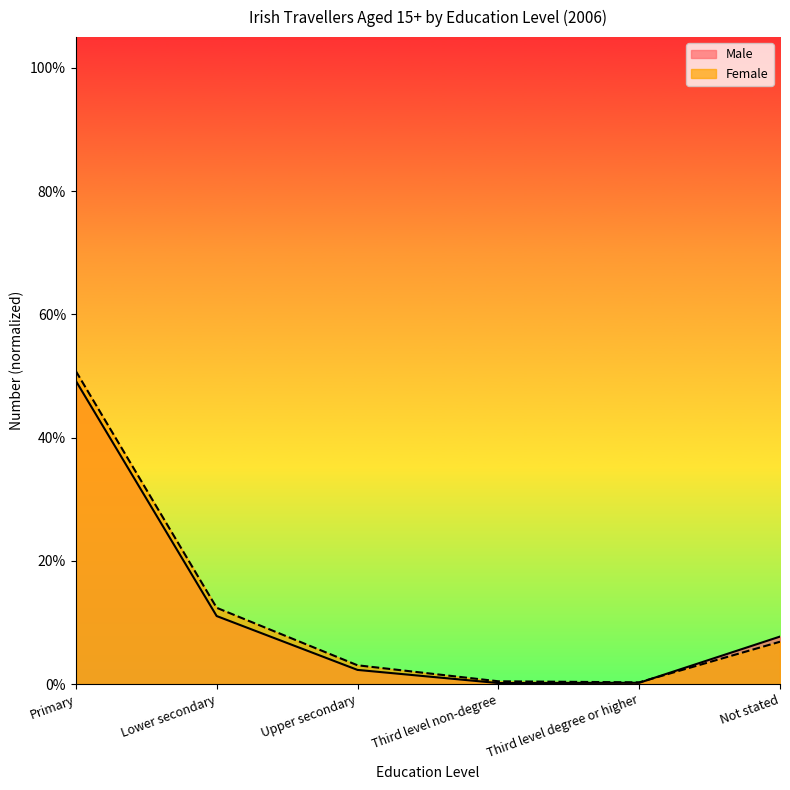

What is the average value of the Female series?

0.1